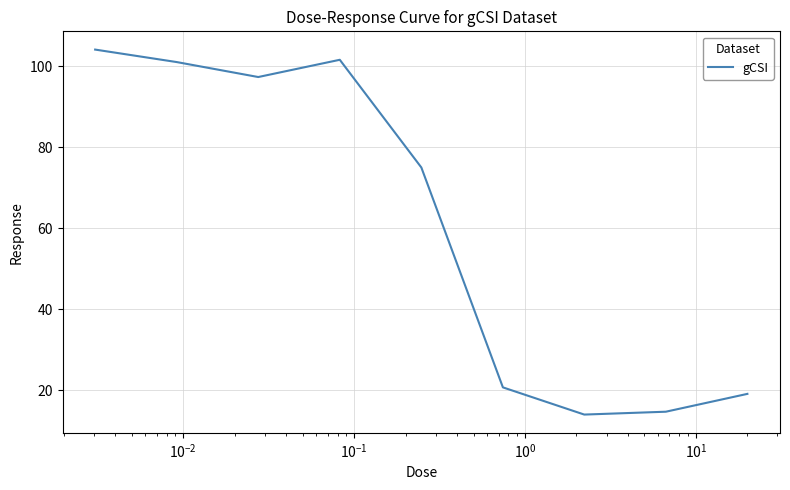

What is the difference between the maximum and minimum values?

90.1